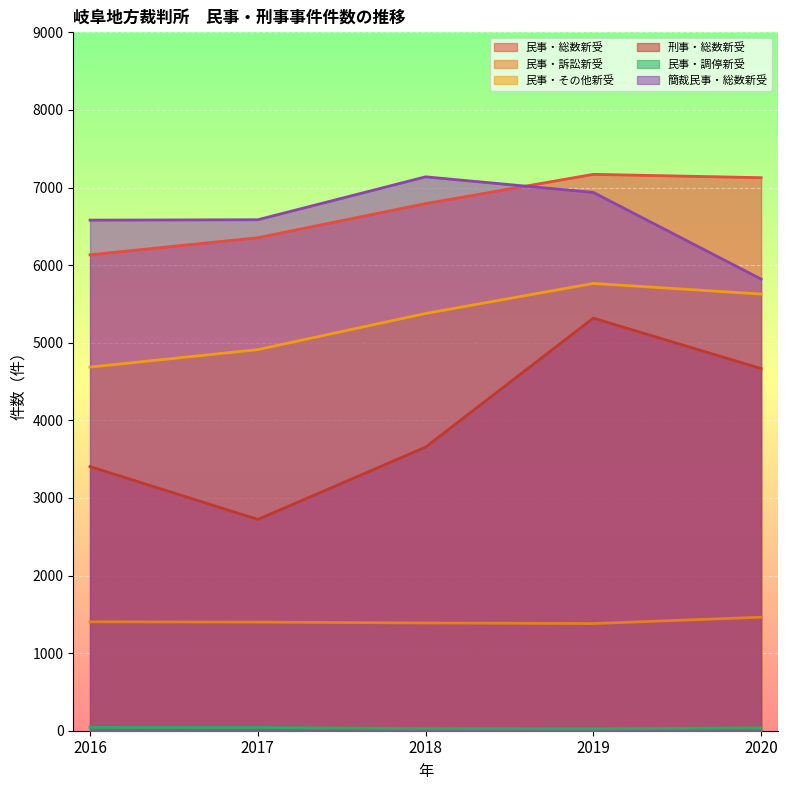

Reading left to right, extract all data points from this chart.

民事・総数新受: 6133	6353	6793	7170	7127
民事・訴訟新受: 1404	1400	1389	1381	1463
民事・その他新受: 4686	4911	5377	5764	5627
刑事・総数新受: 3404	2723	3655	5317	4667
民事・調停新受: 43	42	27	25	37
簡裁民事・総数新受: 6580	6585	7138	6937	5820